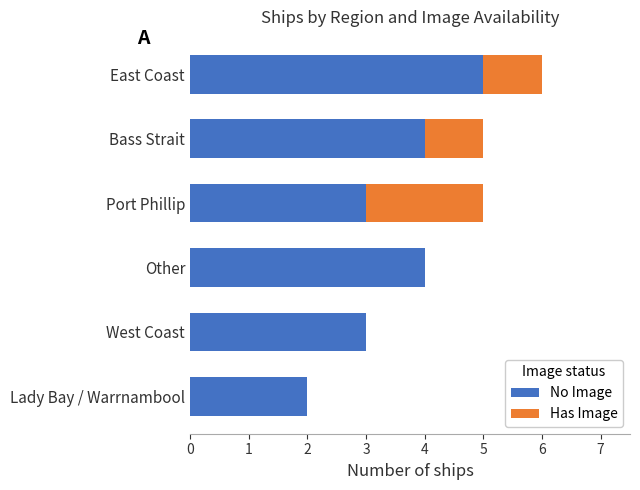

At which category is the sum across all series the highest?

East Coast